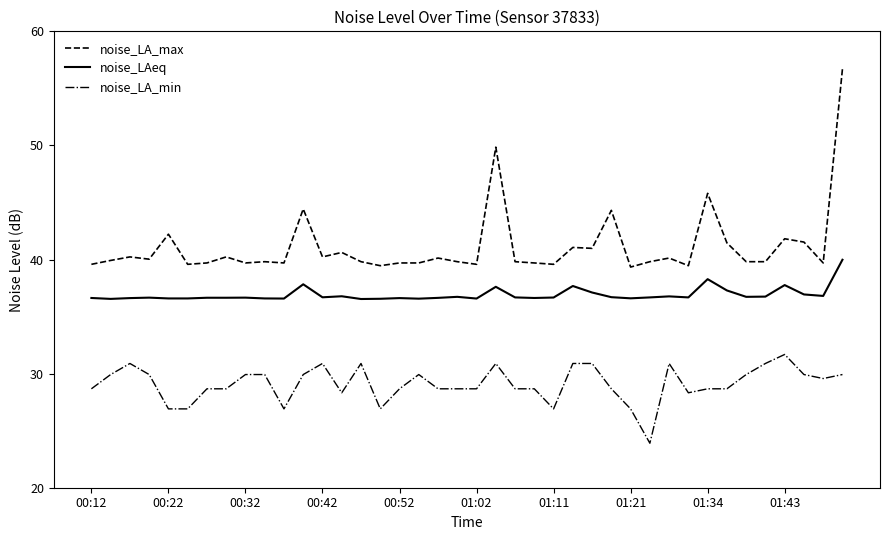

Which series has the largest total across all categories?

noise_LA_max